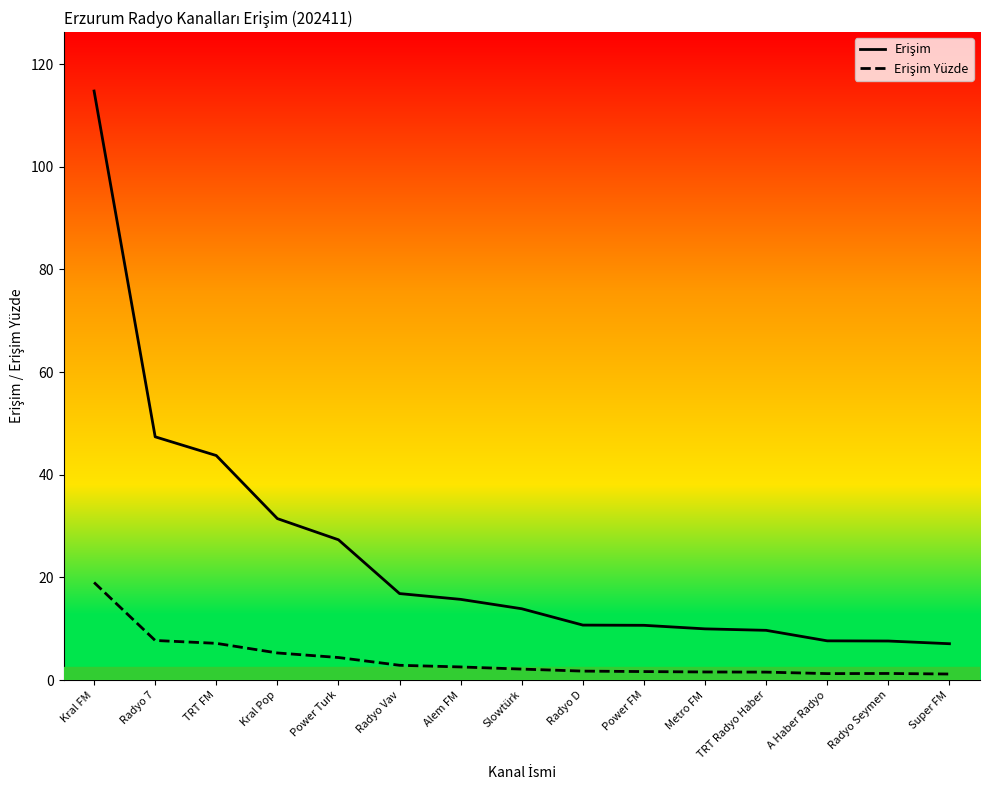

What is the total value across all series at Kral Pop?

36.7